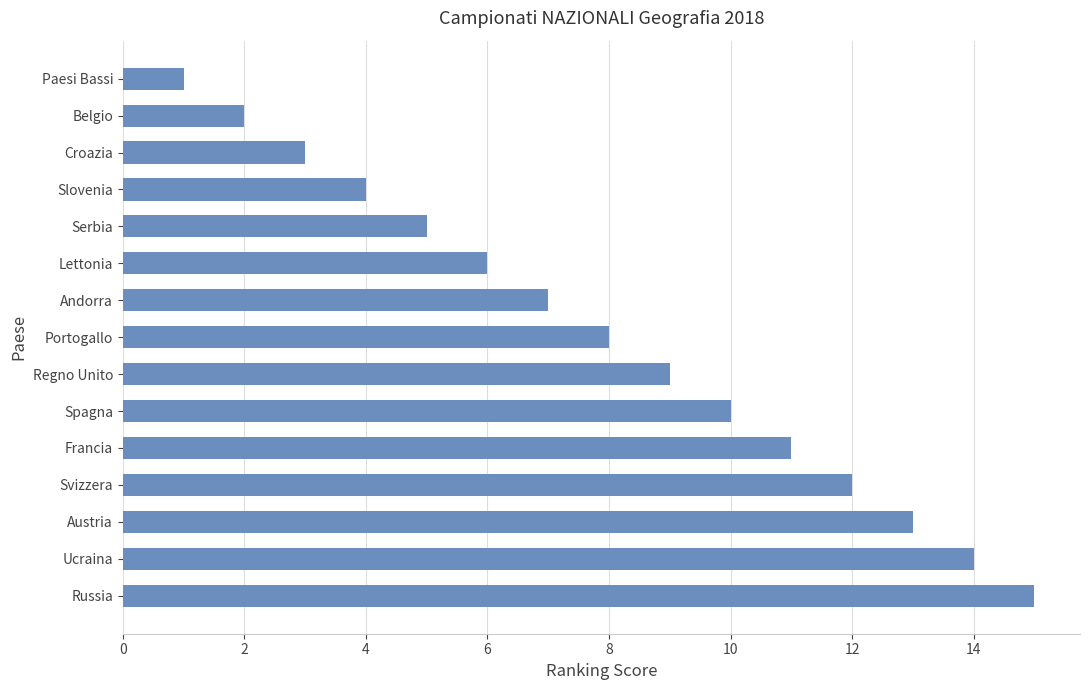

Which has a higher value, Belgio or Andorra?

Andorra